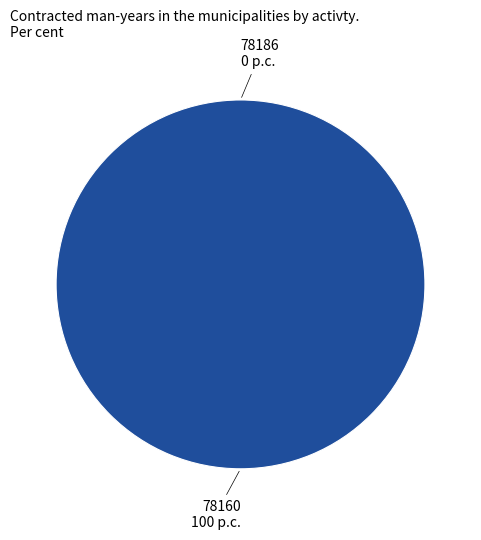

Is it true that 78186 is 0% of the pie?

True